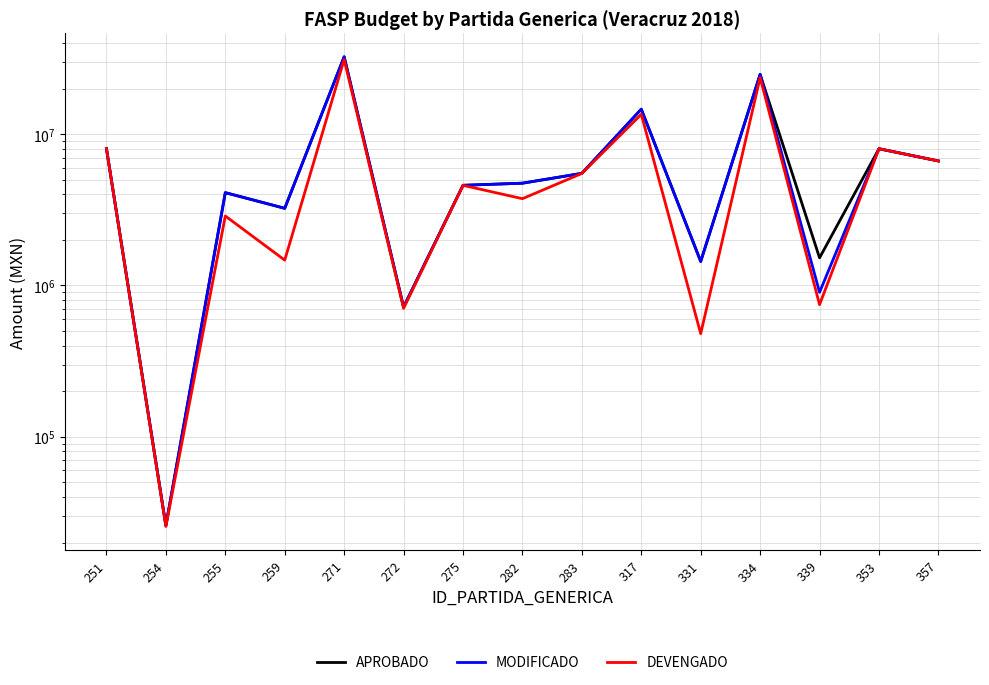

What is the value of the APROBADO point at the 5th from the left?

32400000.0